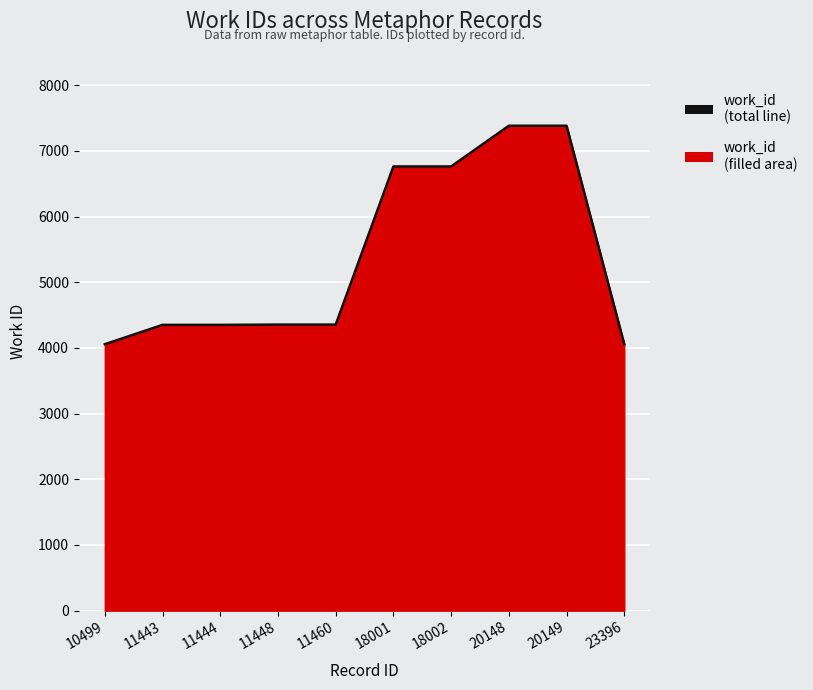

Is it true that the value at 18002 is 10668?

False